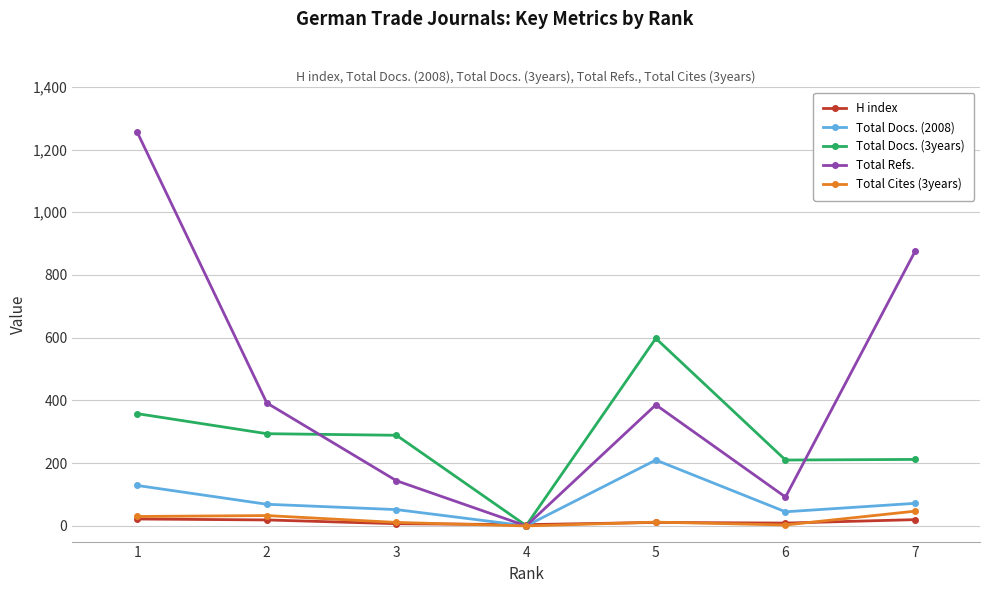

How many interior local valleys does the Total Refs. series have?

2